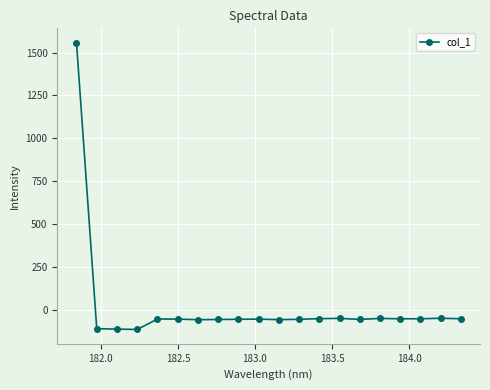

What is the value of the 12th point from the left?

-55.6